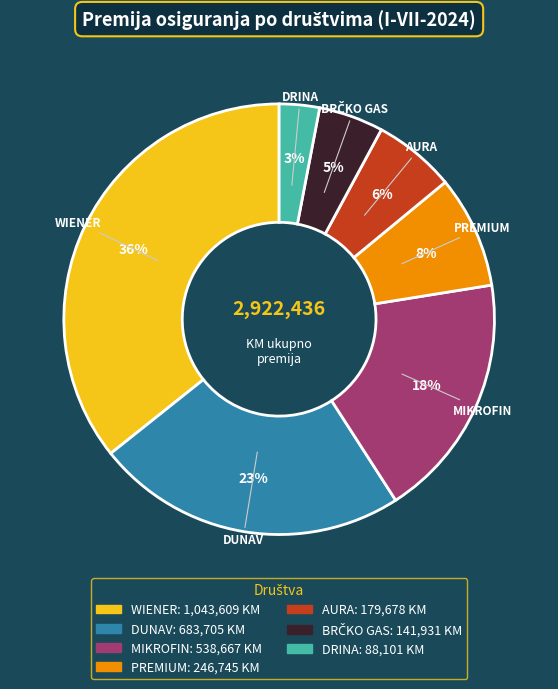

To the nearest percent, what is the average slice percentage?

14%